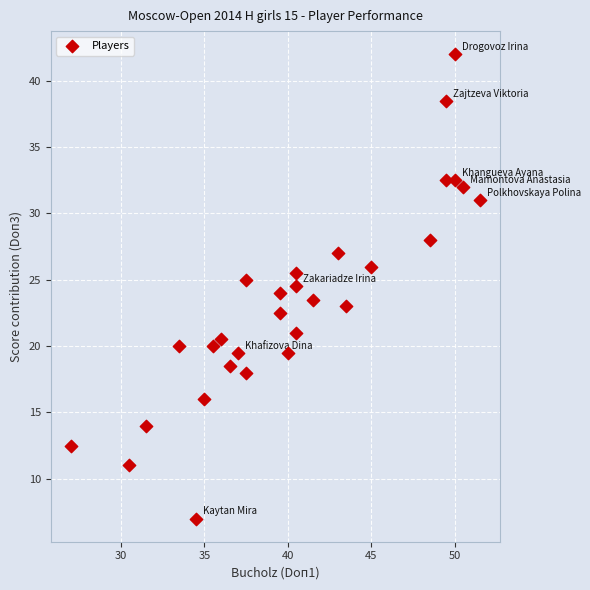

What is the range of X values (max minus min)?

24.5